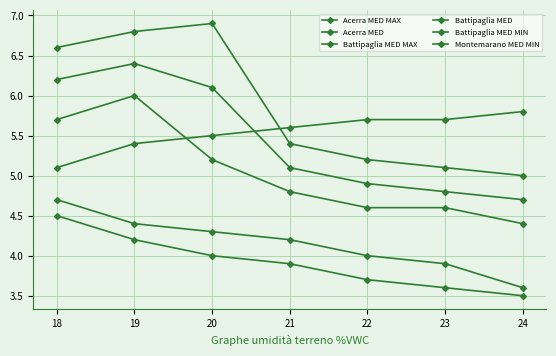

What is the maximum value for Battipaglia MED?

6.4